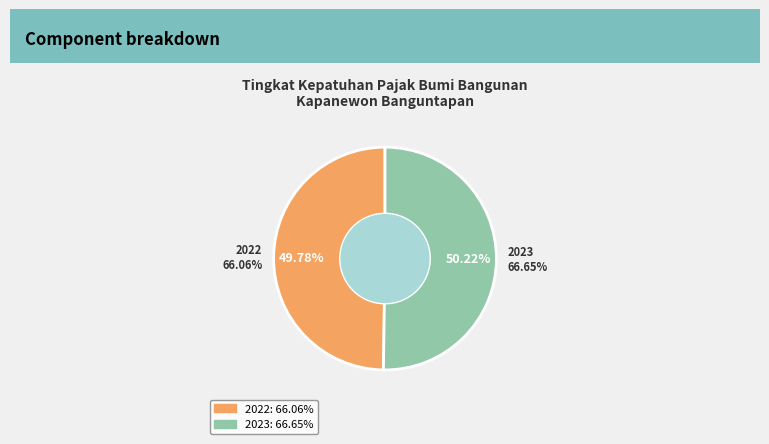

Approximately how many times larger is the value at 2023 compared to 2022?

1.0